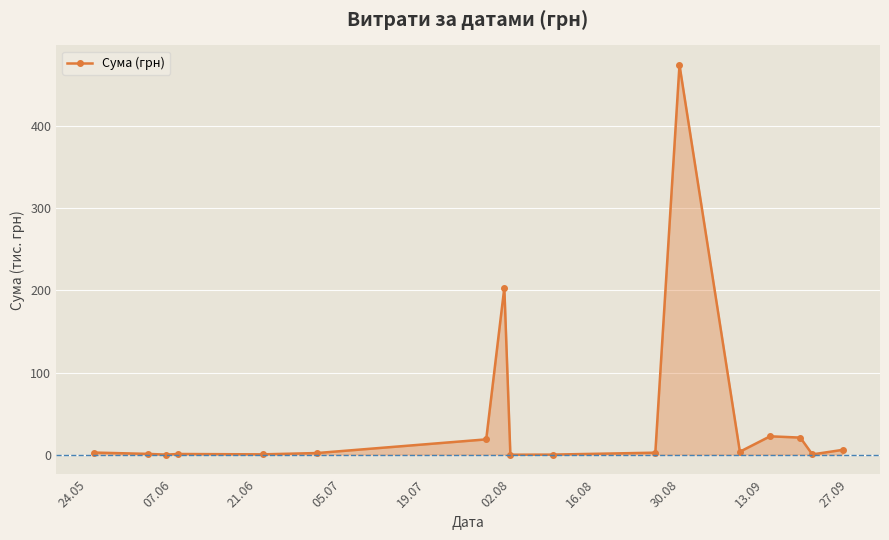

What is the difference between the second highest and second lowest values?

203.1